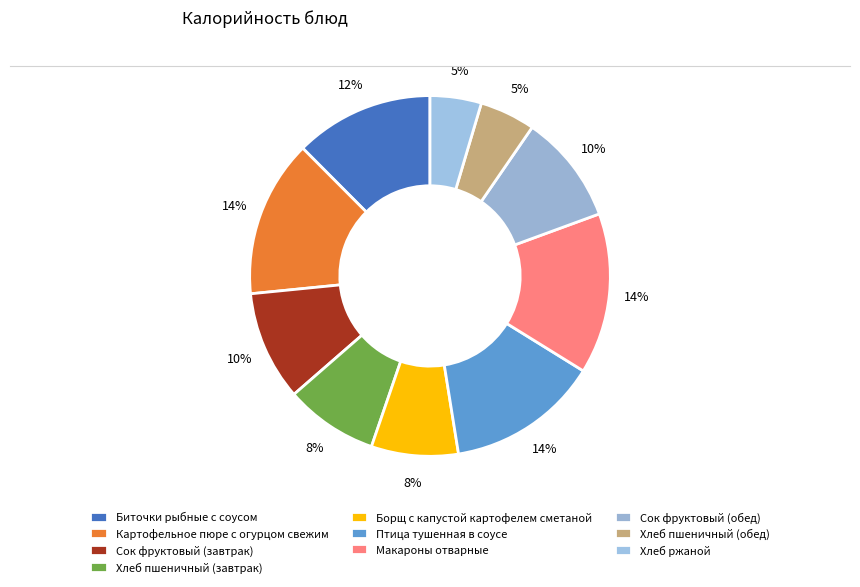

Is it true that Хлеб пшеничный (обед) is 15% of the pie?

False